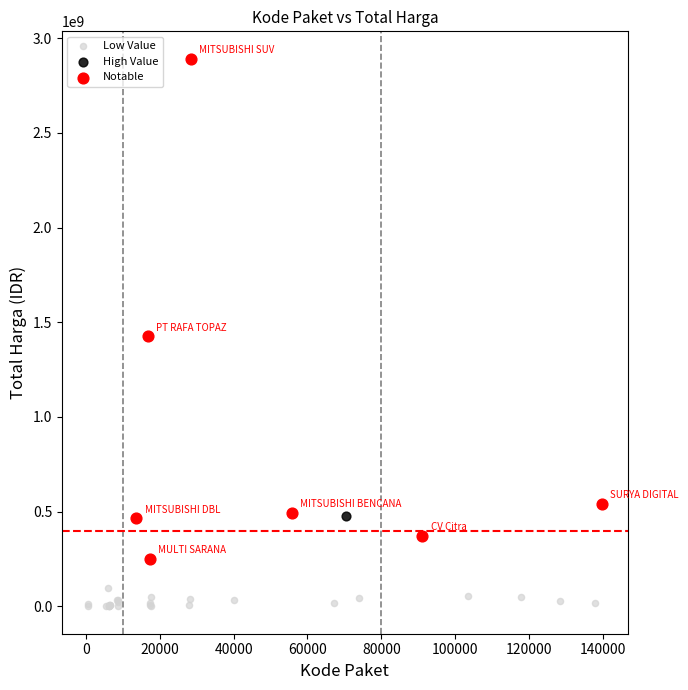

What are all the series names shown in the legend?

Low Value, High Value, Notable